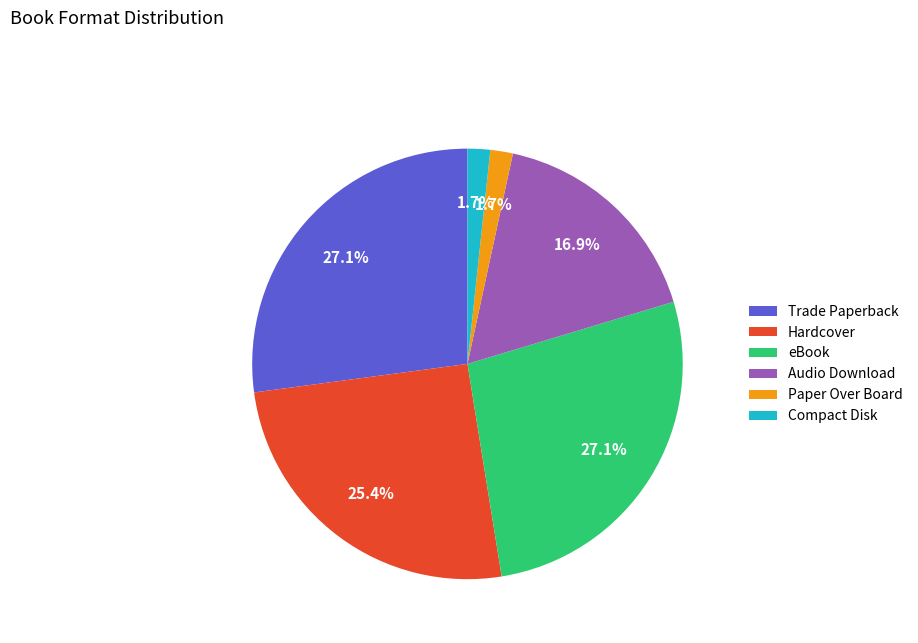

How many slices are in this pie chart?

6